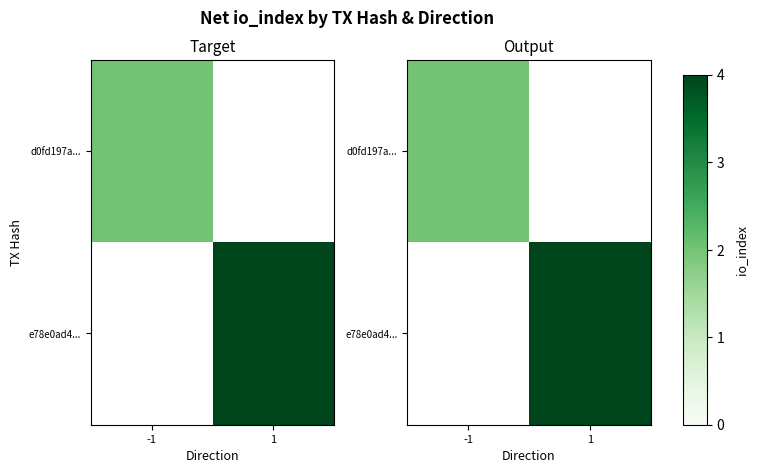

What is the minimum value shown in the chart?

2.0